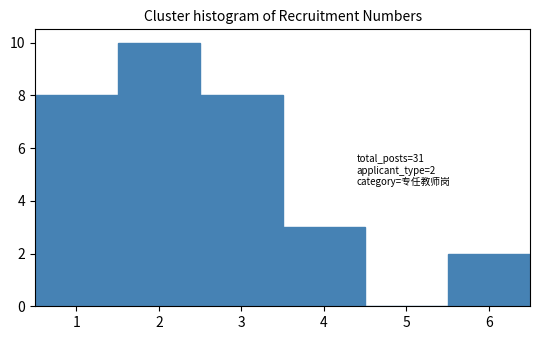

Which range on the x-axis has the tallest bar?

1.5 to 2.5